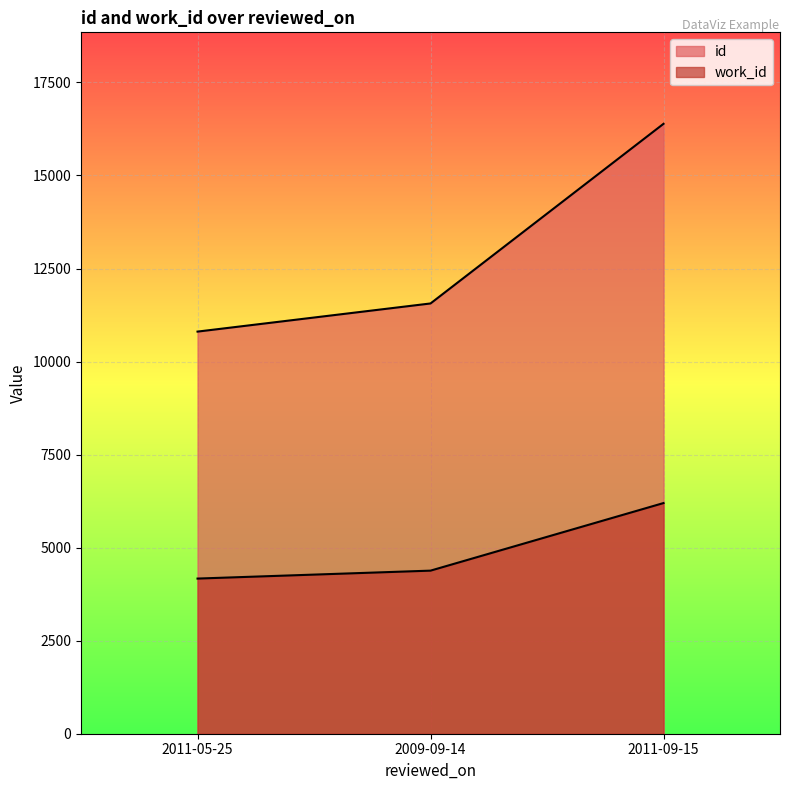

What is the label of the 3rd point from the left?

2011-09-15